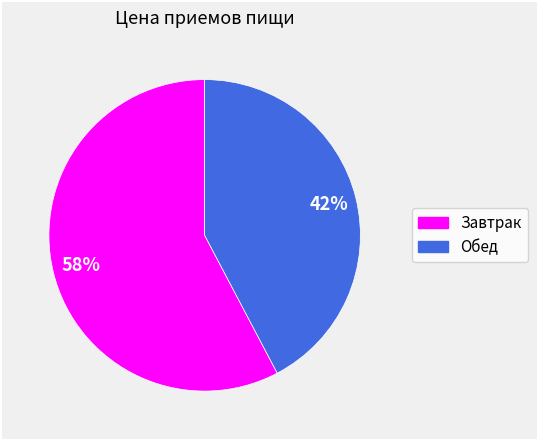

To the nearest percent, what is the combined percentage of Завтрак and Обед?

100%